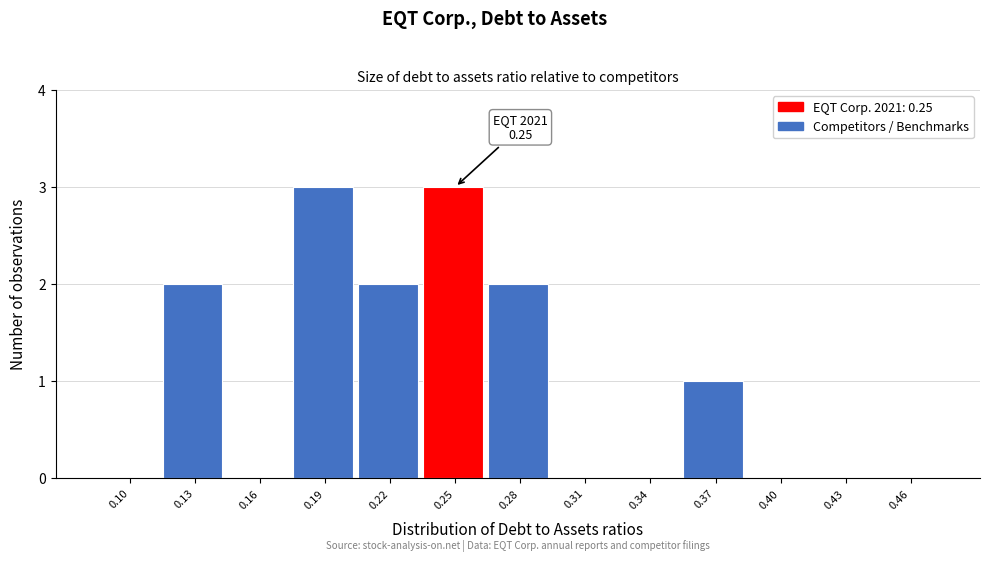

Reading left to right, list all the values displayed in this chart.

0.10=0	0.13=2	0.16=0	0.19=3	0.22=2	0.25=3	0.28=2	0.31=0	0.34=0	0.37=1	0.40=0	0.43=0	0.46=0